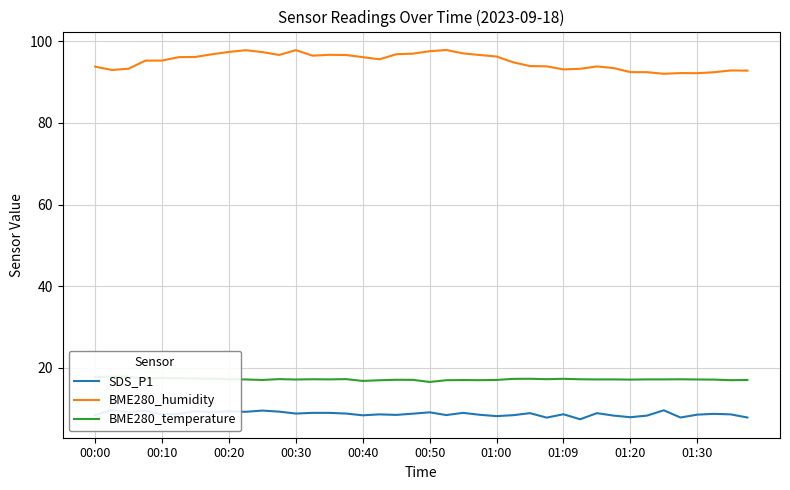

What is the value of the BME280_temperature point at the 38th from the left?

17.0